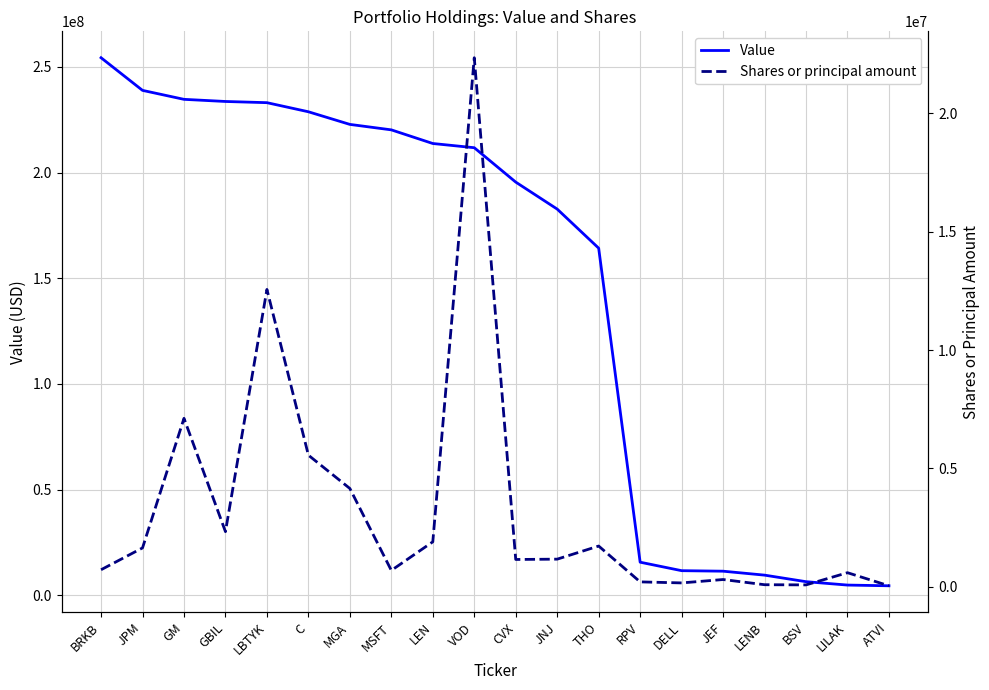

In Shares or principal amount, how many points are higher than both neighbors (excluding endpoints)?

6